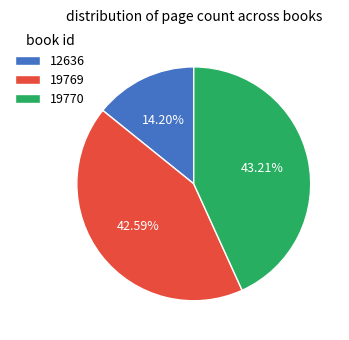

What is the ratio of the value at 19770 to the value at 12636?

3.0